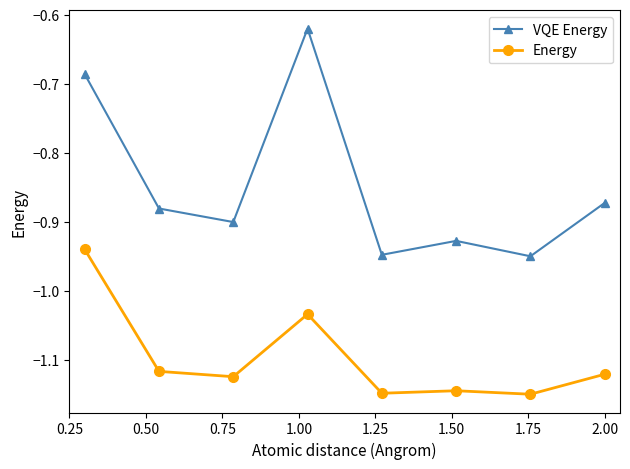

True or false: VQE Energy and Energy intersect in this chart.

False